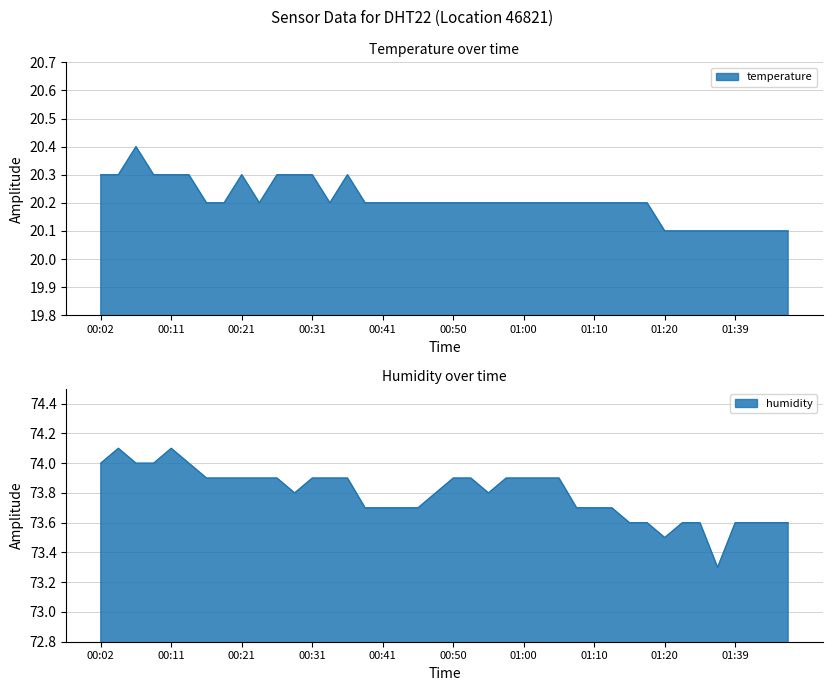

What is the difference between the highest and lowest values at 00:02?

53.7